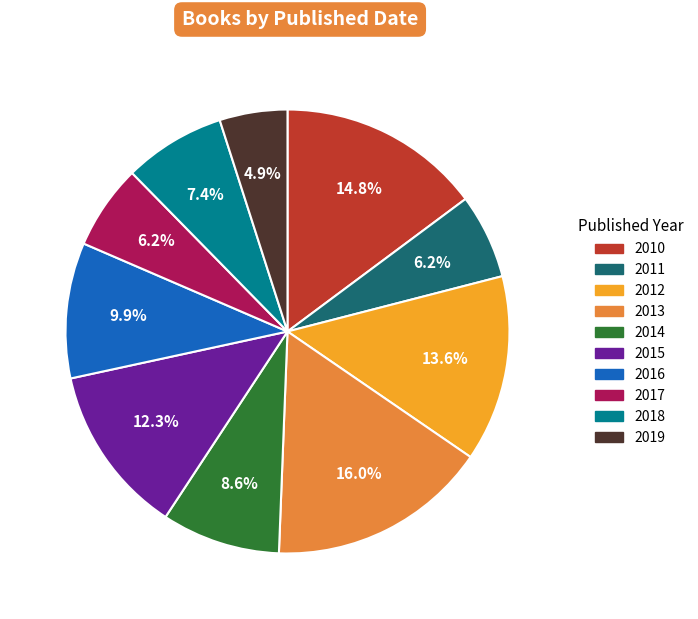

To the nearest percent, what is the difference between the largest and smallest slice percentages?

11%